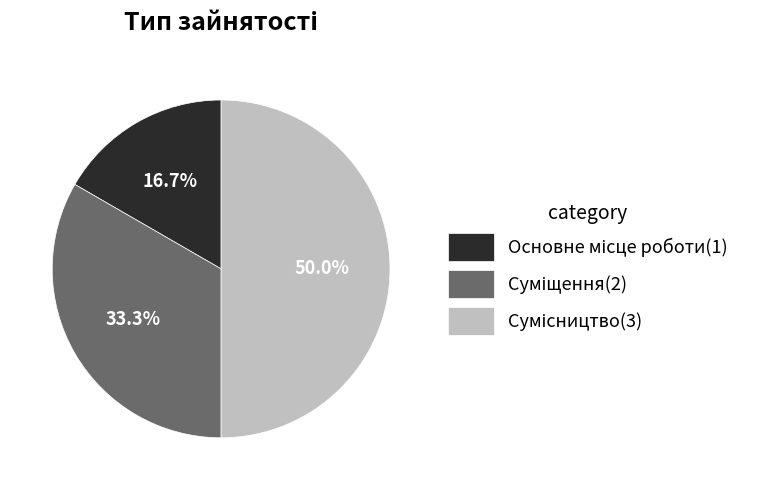

Count the number of slices in the pie.

3